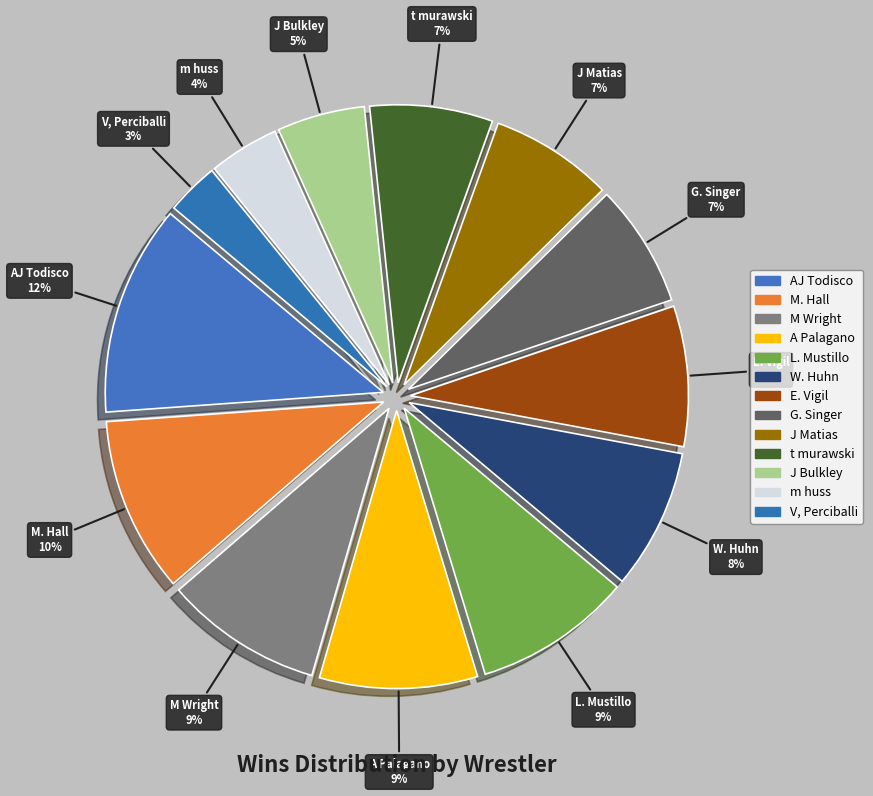

Which has a higher value, V, Perciballi or A Palagano?

A Palagano